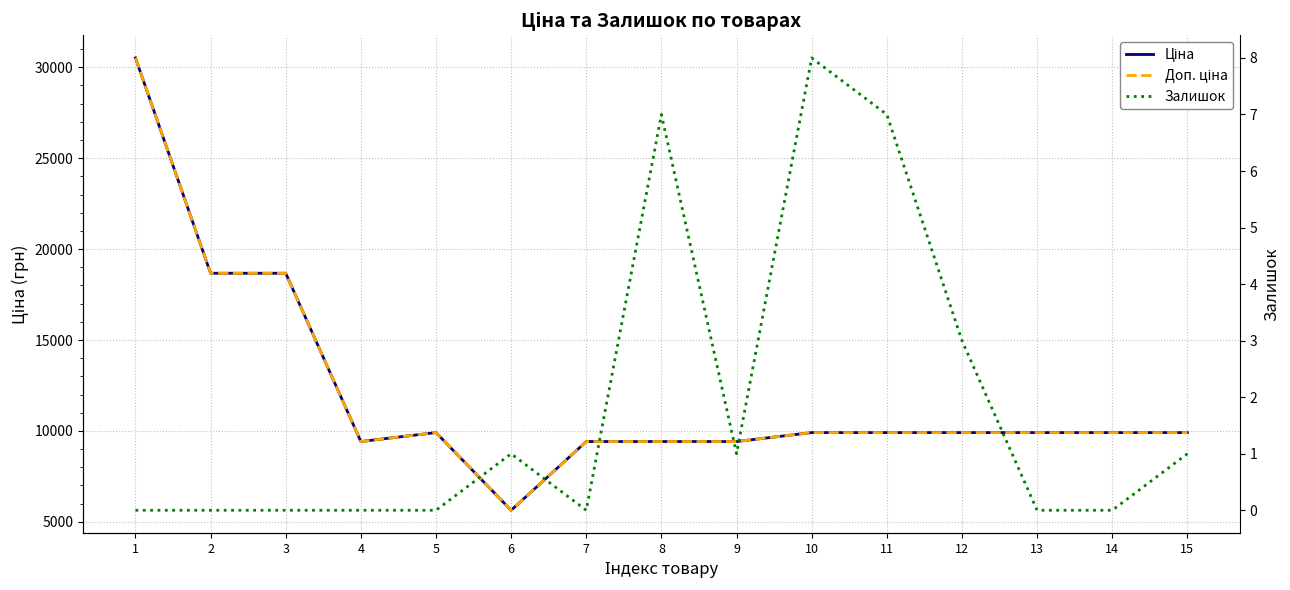

Count the Залишок values in the range 0 to 3.

12